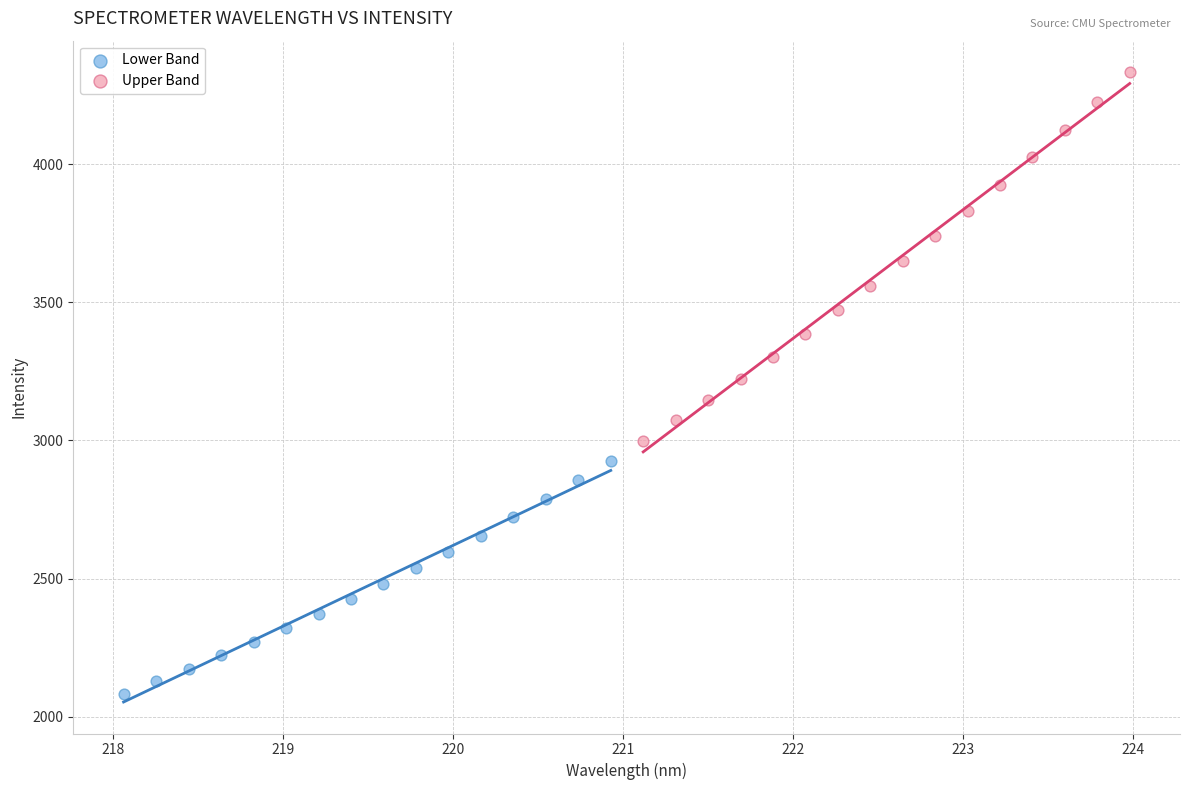

Which series reaches the maximum Y coordinate?

Upper Band